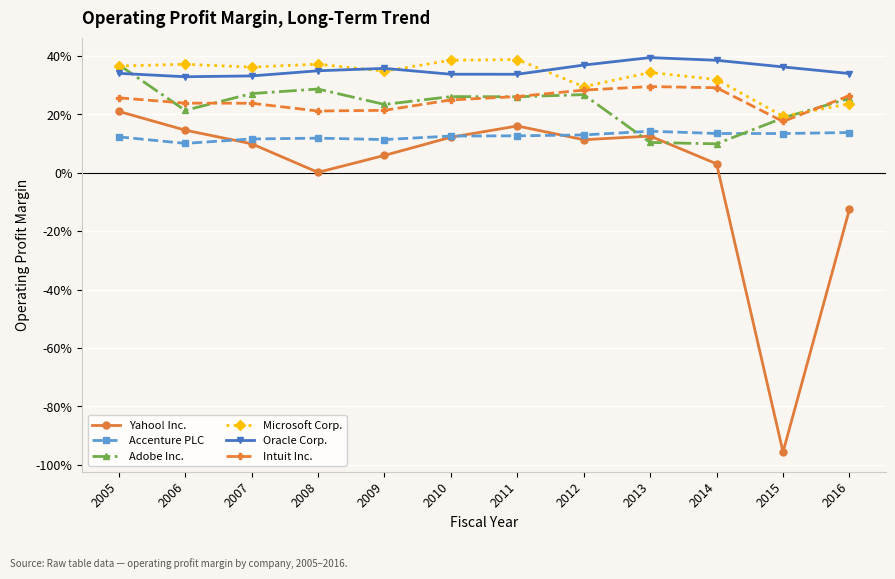

Reading right to left, transcribe all the data shown in this chart.

Yahoo! Inc.: -0.1	-1.0	0.0	0.1	0.1	0.2	0.1	0.1	0.0	0.1	0.1	0.2
Accenture PLC: 0.1	0.1	0.1	0.1	0.1	0.1	0.1	0.1	0.1	0.1	0.1	0.1
Adobe Inc.: 0.3	0.2	0.1	0.1	0.3	0.3	0.3	0.2	0.3	0.3	0.2	0.4
Microsoft Corp.: 0.2	0.2	0.3	0.3	0.3	0.4	0.4	0.3	0.4	0.4	0.4	0.4
Oracle Corp.: 0.3	0.4	0.4	0.4	0.4	0.3	0.3	0.4	0.3	0.3	0.3	0.3
Intuit Inc.: 0.3	0.2	0.3	0.3	0.3	0.3	0.2	0.2	0.2	0.2	0.2	0.3